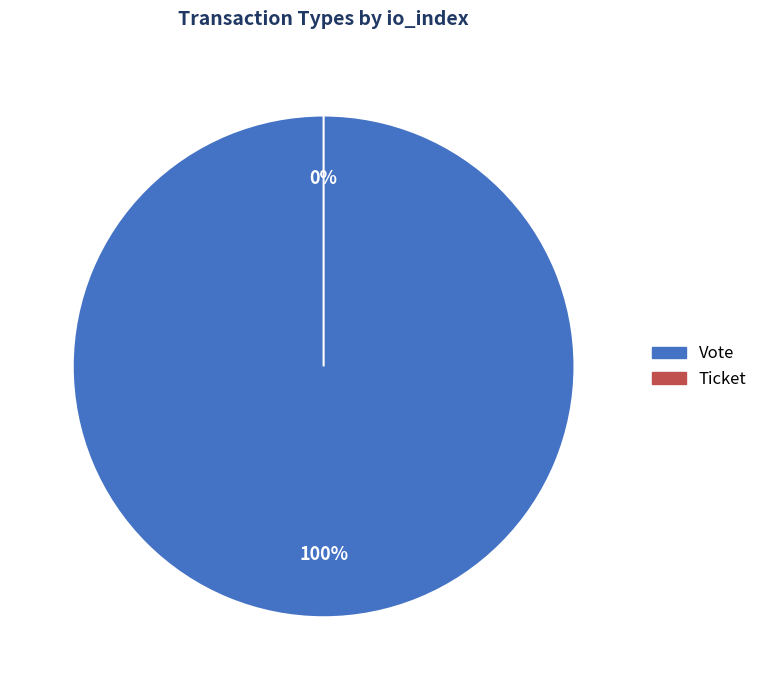

Rank the categories by value from highest to lowest.

Vote, Ticket